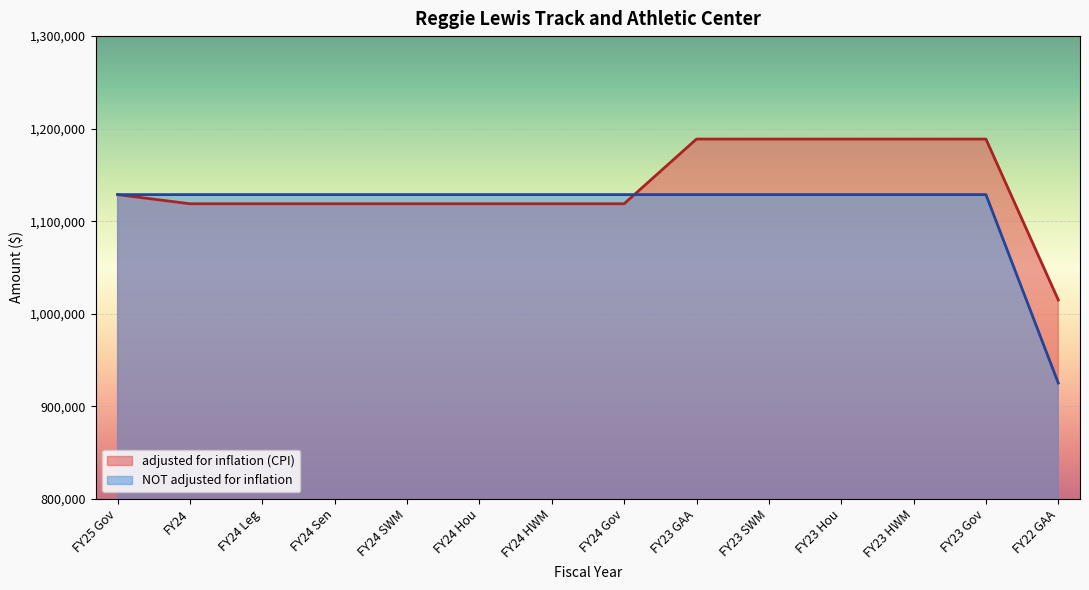

Where is adjusted for inflation (CPI) nearest to the value 1101800?

FY24